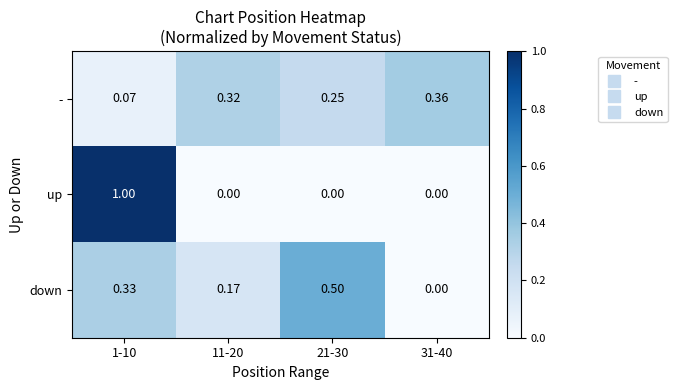

Is the value of up at 11-20 greater than the value of down at 21-30?

No